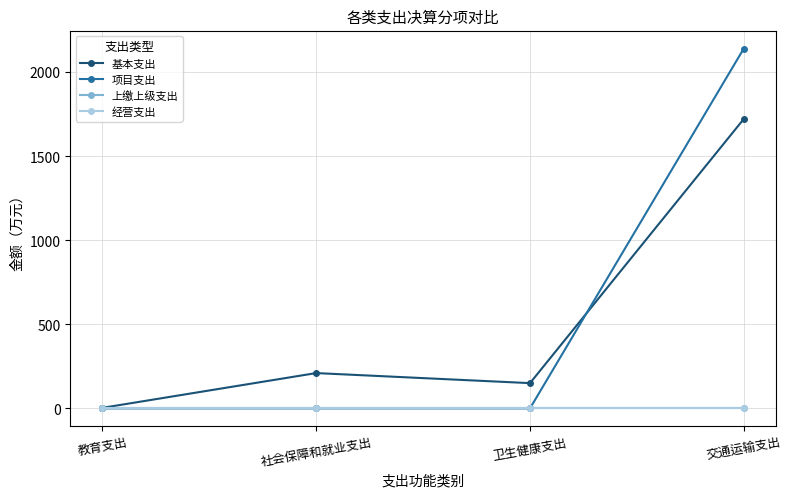

Does the chart have visible grid lines?

Yes